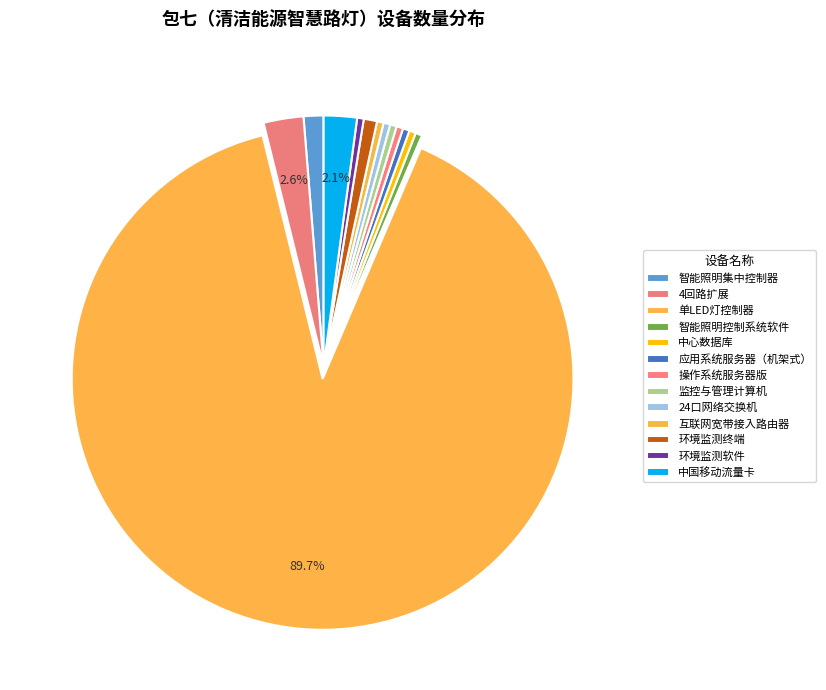

Is it true that 中国移动流量卡 is 2% of the pie?

True